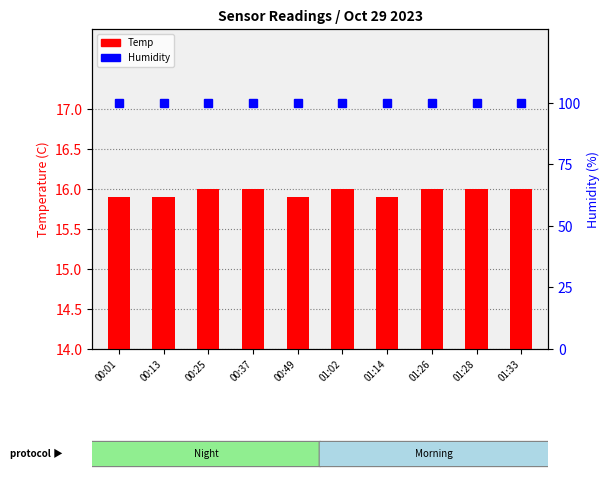

Rank the series by their maximum value, from highest to lowest.

Humidity, Temp